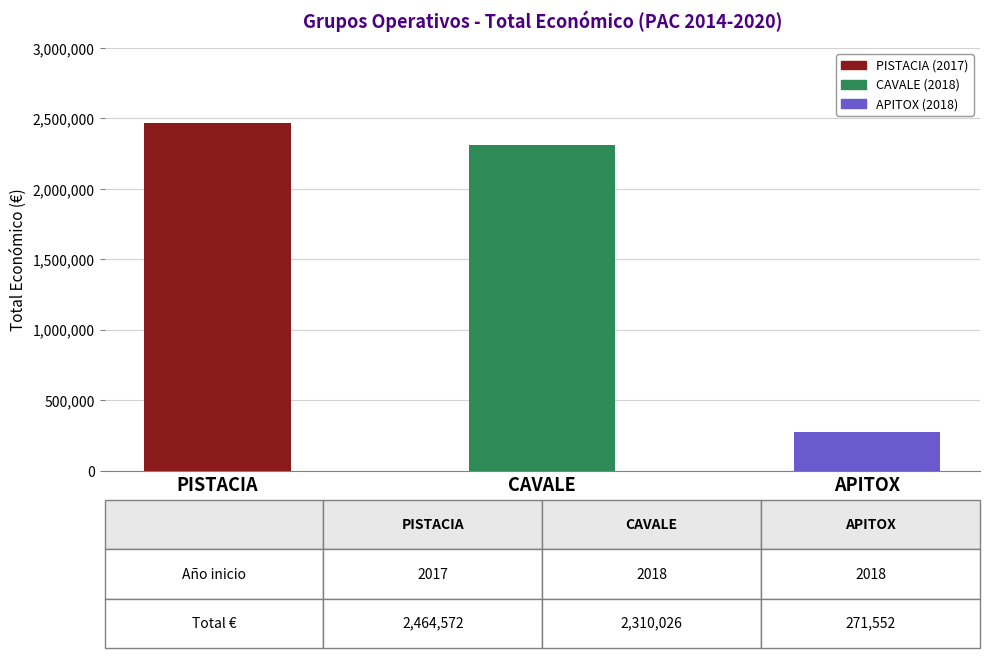

Reading left to right, what are all the values shown in this chart?

2464572	2310026	271552